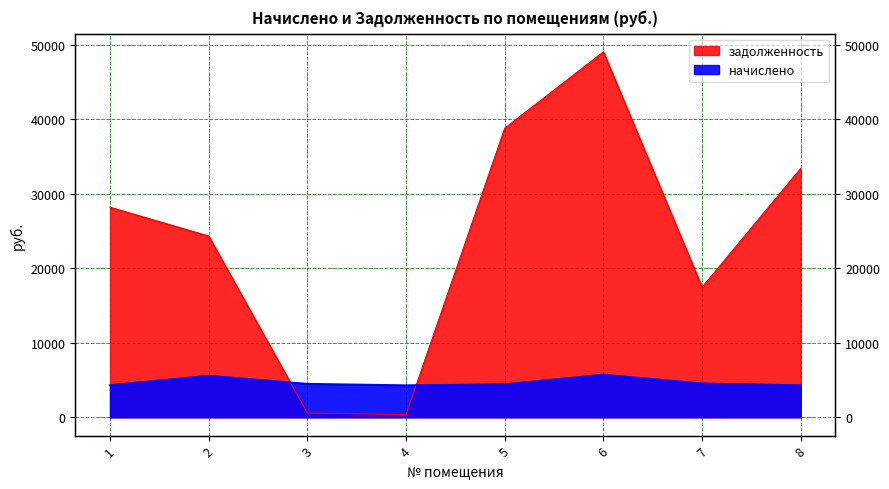

What is the difference between the задолженность values at 6 and 8?

15645.6